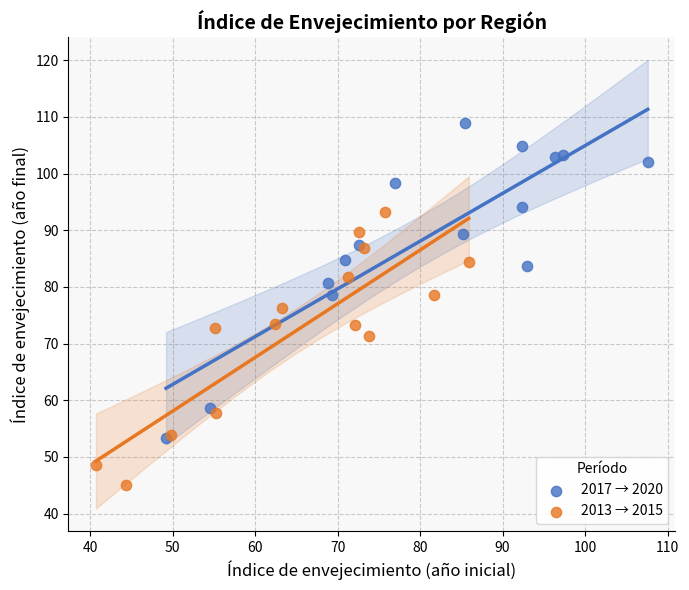

Which series reaches the minimum Y coordinate?

2013 → 2015